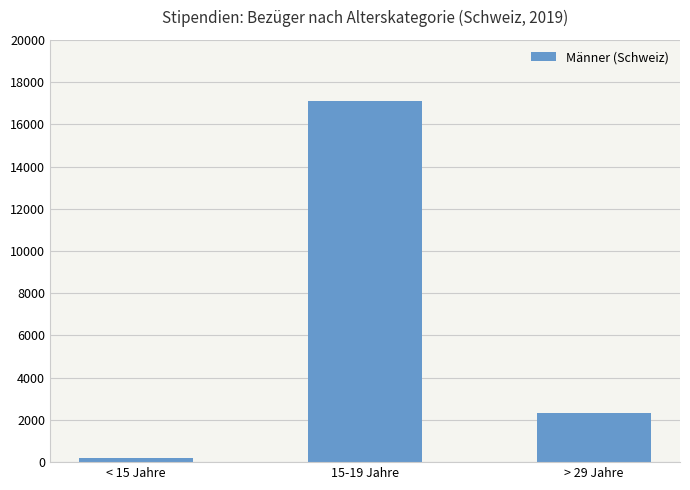

What is the difference between the values at > 29 Jahre and 15-19 Jahre?

14778